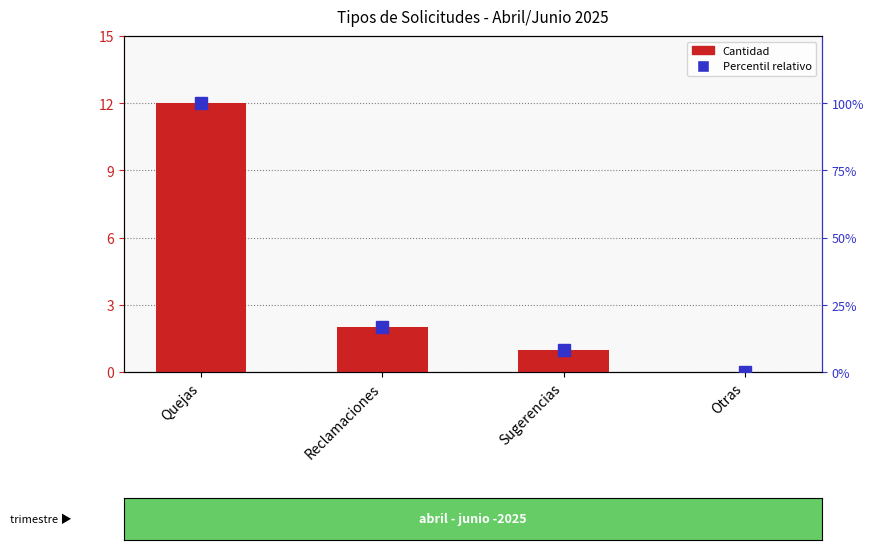

Are the bars grouped side by side (vs. stacked)?

Yes